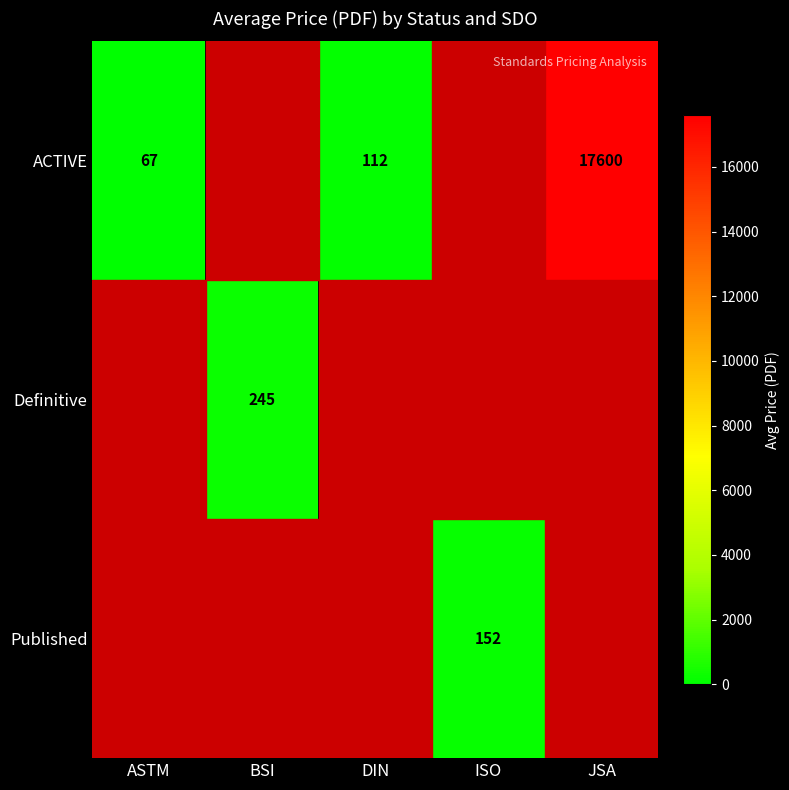

True or false: ACTIVE has a value of 112 at DIN.

True